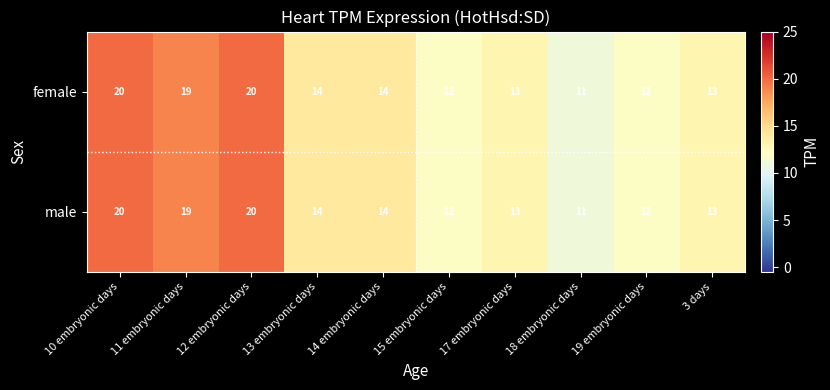

What is the difference between the male values at 11 embryonic days and 15 embryonic days?

7